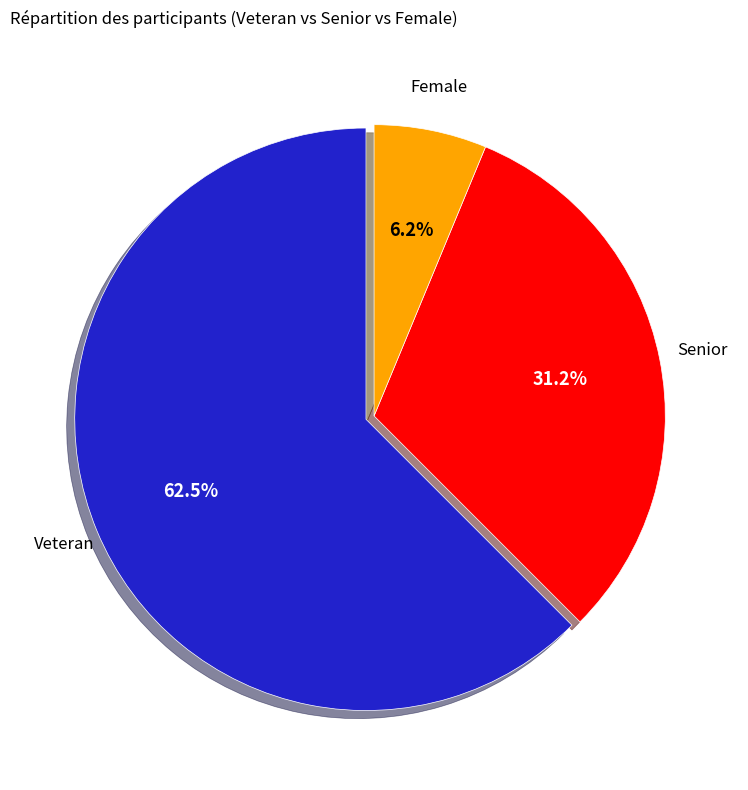

How many slices are in this pie chart?

3